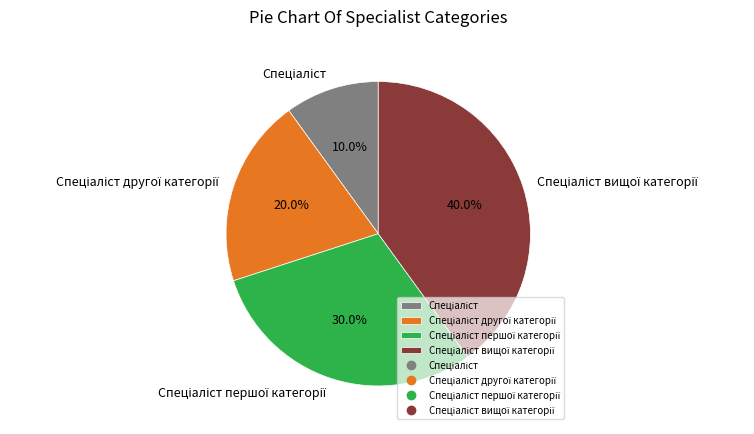

Is there a majority slice in this chart?

No